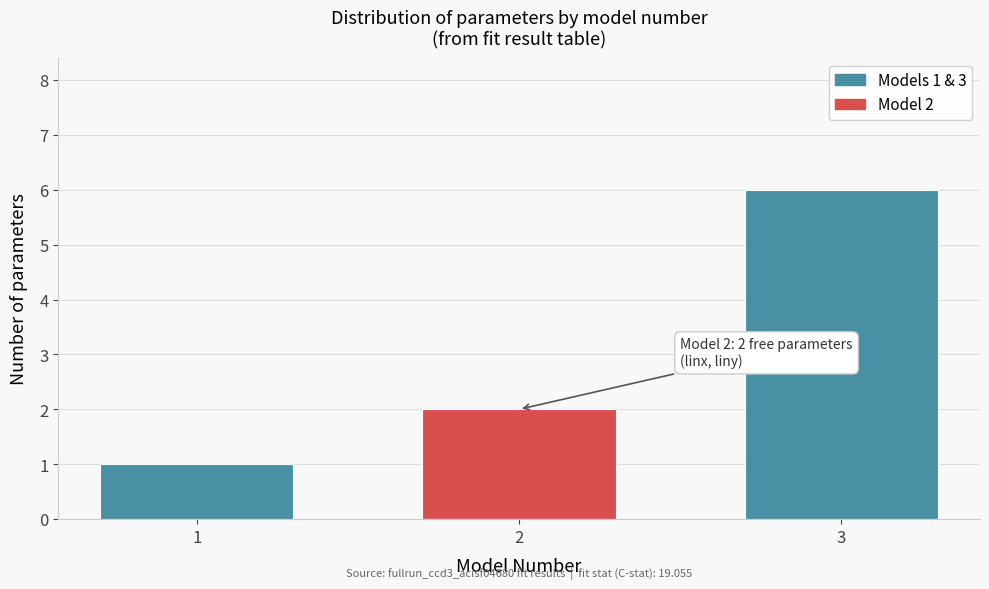

Reading left to right, list all the values displayed in this chart.

1=1	2=2	3=6